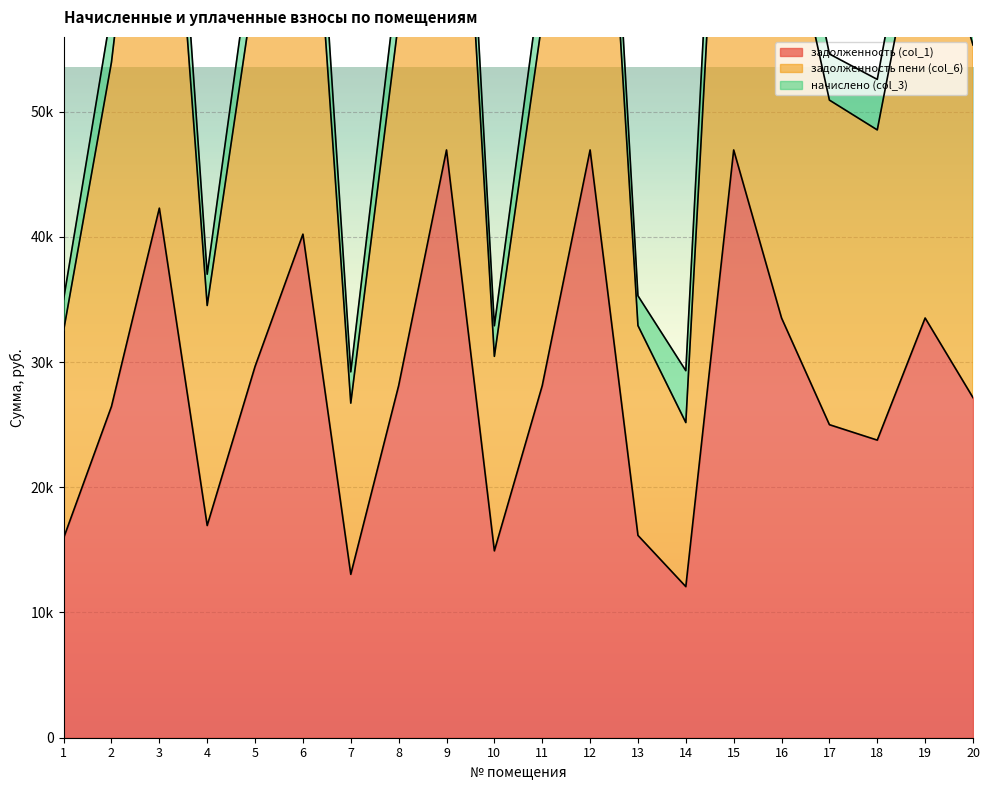

Between 8 and 12, which series saw the biggest shift?

задолженность пени (col_6)